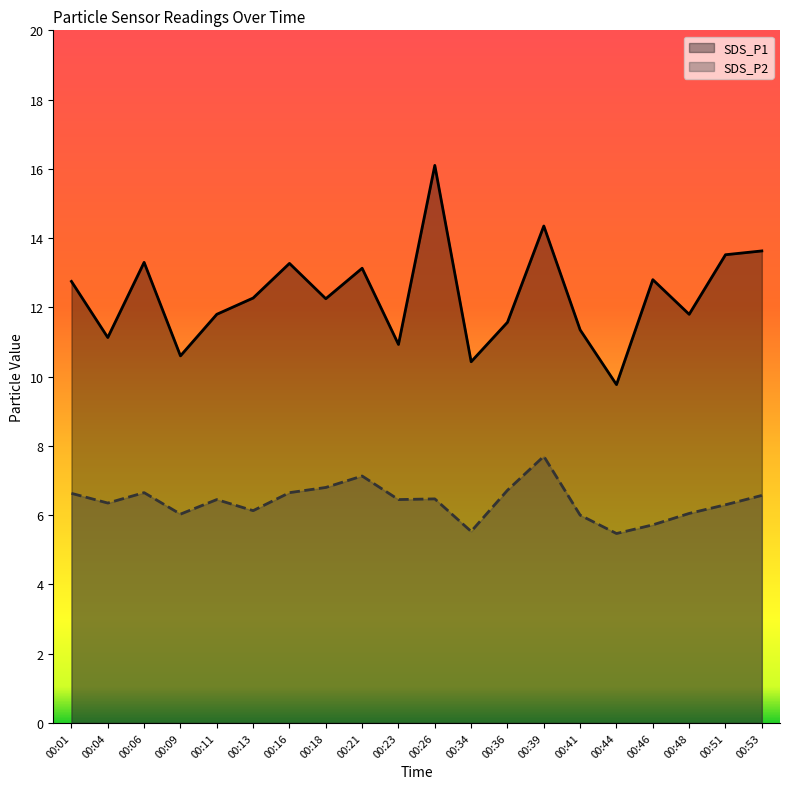

What is the total value across all series at 00:46?

18.5